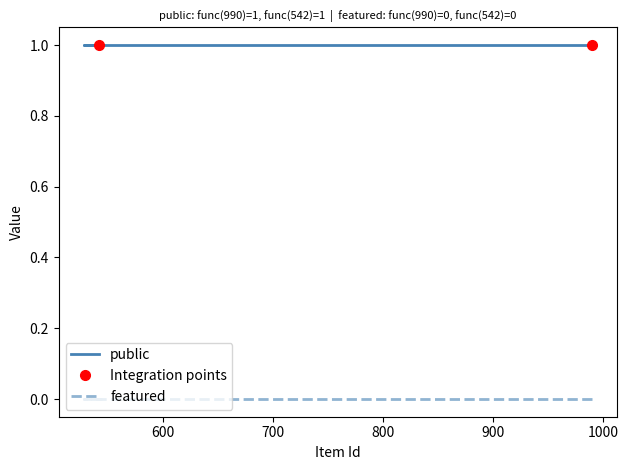

What is the sum of all public values?

10